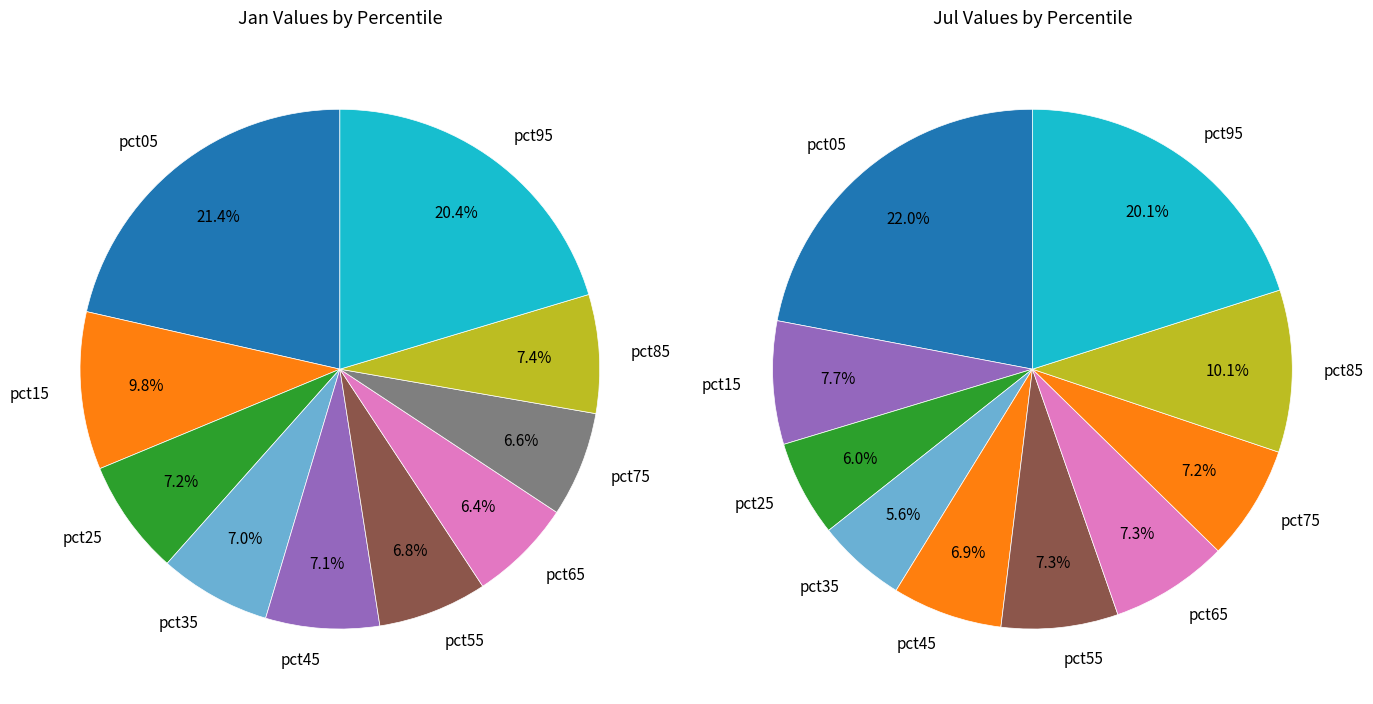

Is the sum of 7 and values_jul greater than half?

No